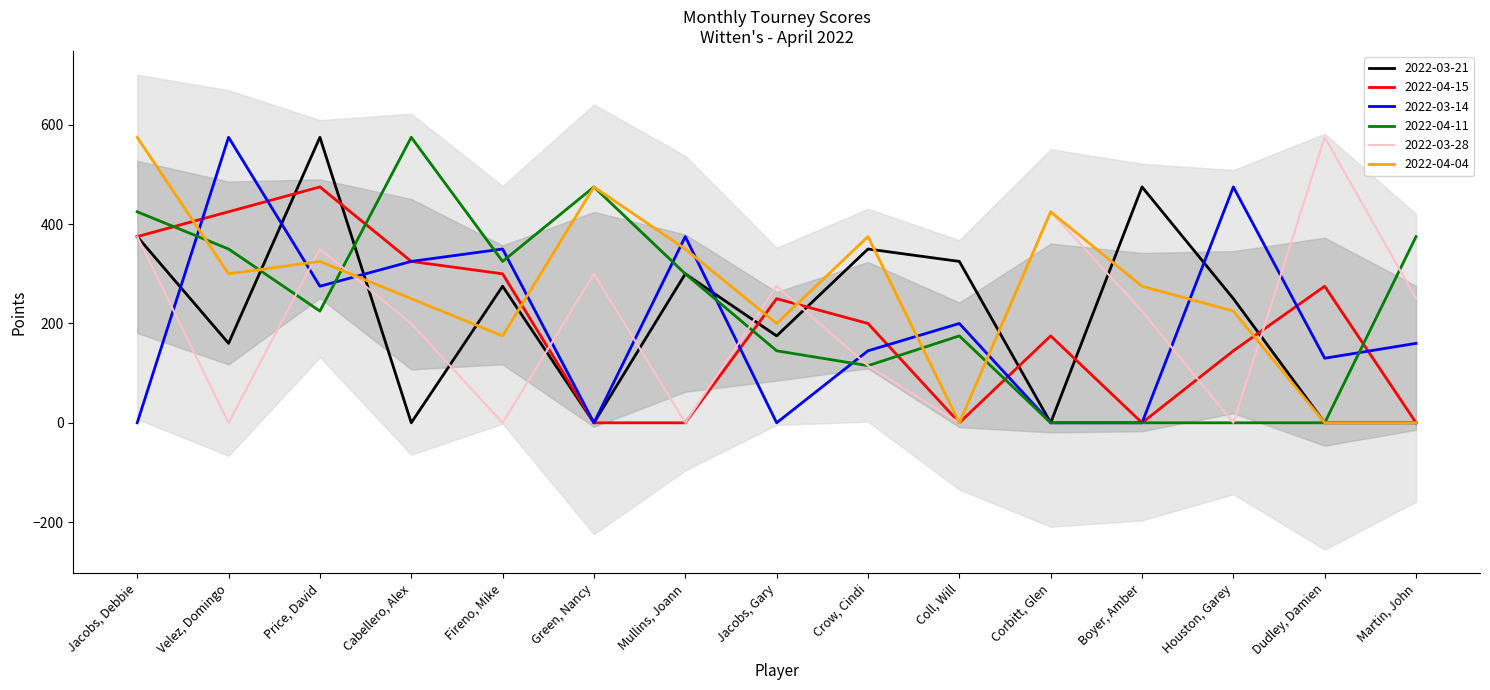

Between Jacobs, Gary and Coll, Will, which series saw the biggest shift?

2022-03-28